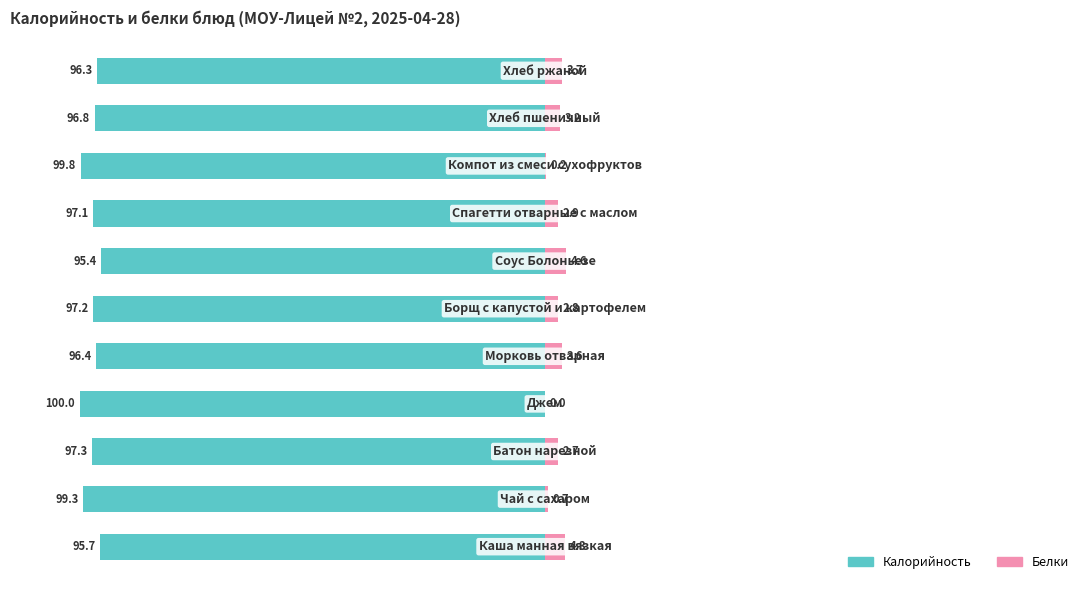

Which series changed the most between 4 and 7?

Белки